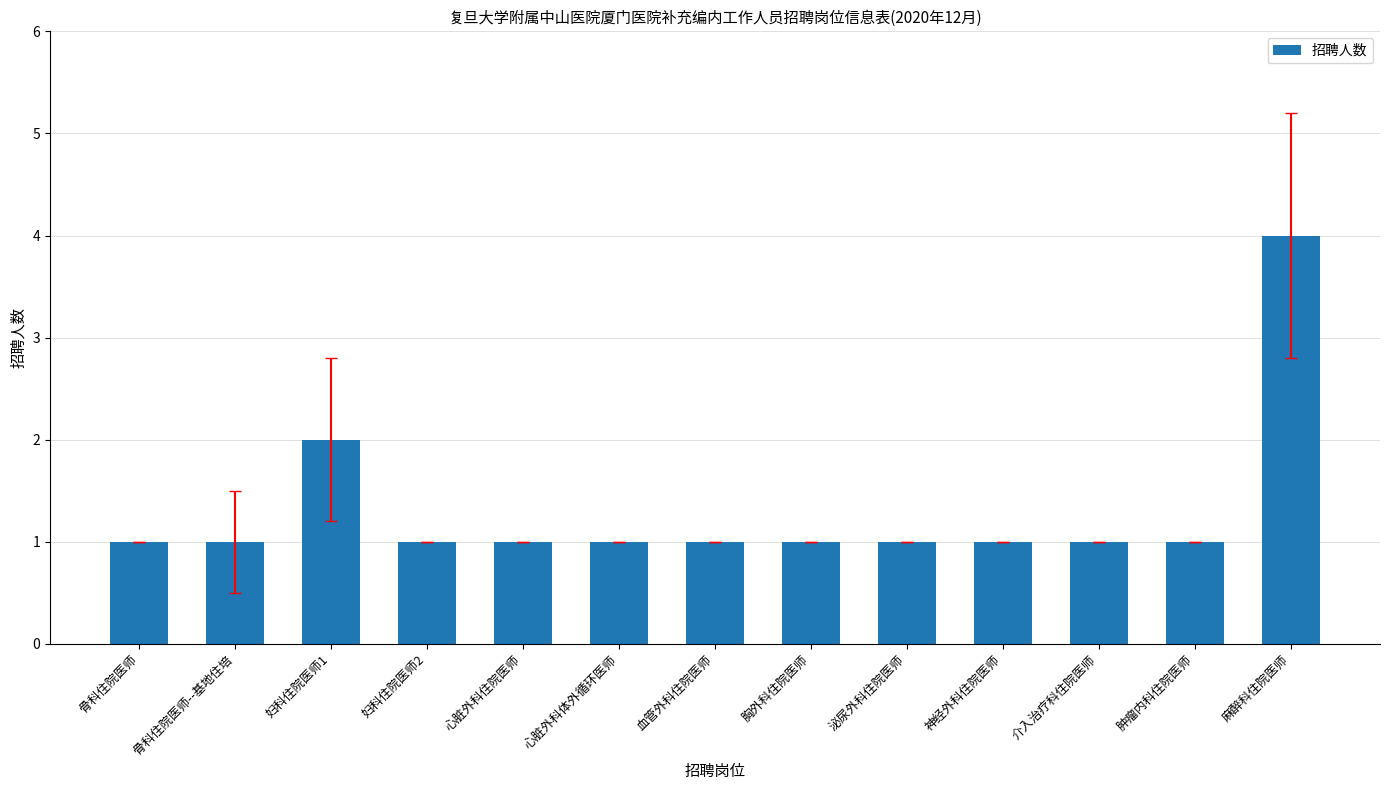

Approximately how many times larger is the value at 妇科住院医师2 compared to 骨科住院医师--基地住培?

1.0